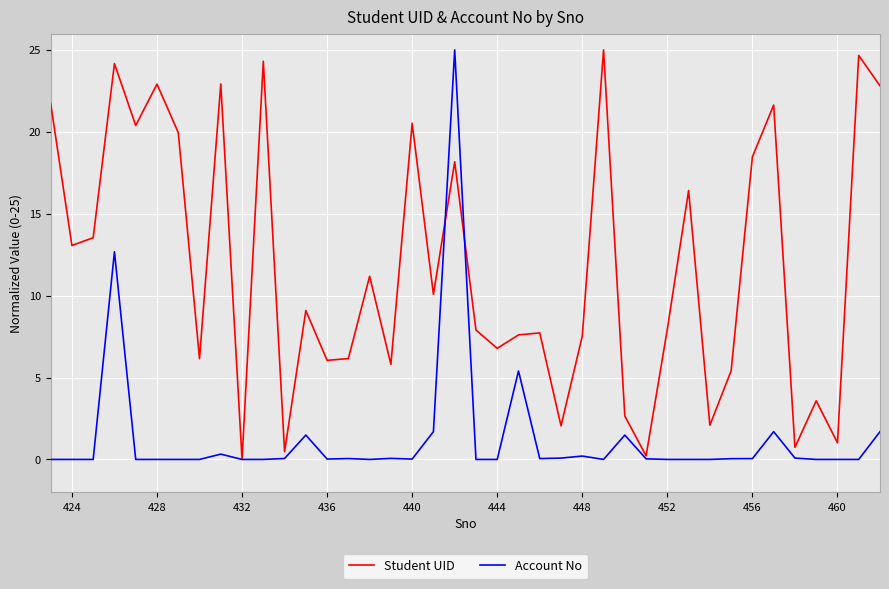

What is the highest value of the Student UID series?

25.0